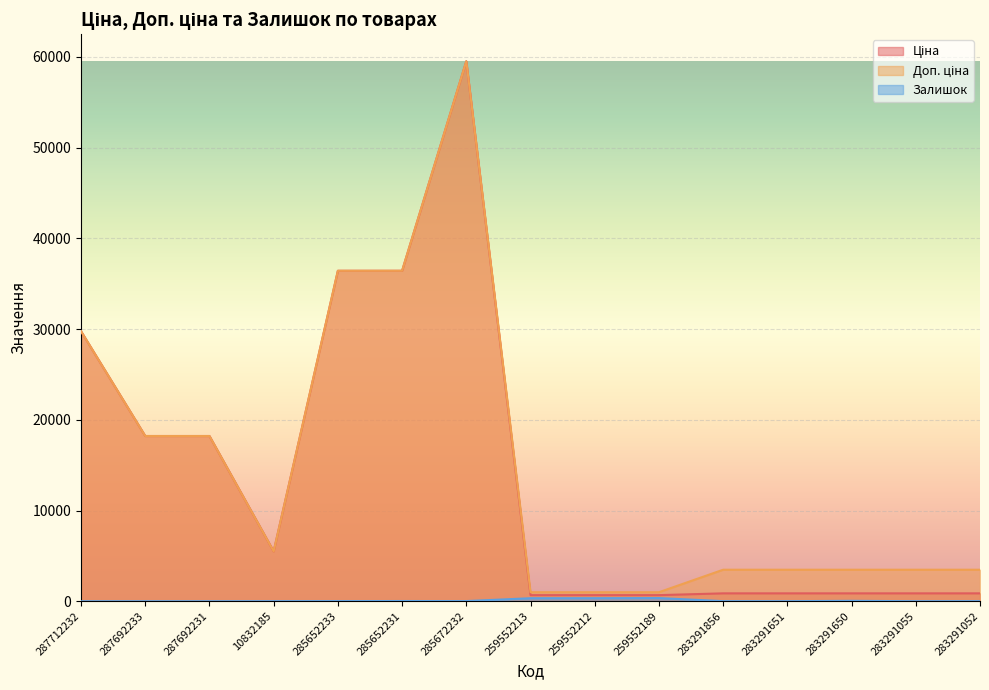

Reading right to left, transcribe all the data shown in this chart.

Ціна: 283291052=868.0	283291055=868.0	283291650=868.0	283291651=868.0	283291856=868.0	259552189=672.1	259552212=672.1	259552213=672.1	285672232=59523.0	285652231=36424.0	285652233=36424.0	10832185=5497.3	287692231=18212.0	287692233=18212.0	287712232=29761.5
Доп. ціна: 283291052=3472.1	283291055=3472.1	283291650=3472.1	283291651=3472.1	283291856=3472.1	259552189=992.7	259552212=992.7	259552213=992.7	285672232=59523.0	285652231=36424.0	285652233=36424.0	10832185=5497.3	287692231=18212.0	287692233=18212.0	287712232=29761.5
Залишок: 283291052=11.0	283291055=4.0	283291650=43.0	283291651=7.0	283291856=9.0	259552189=348.0	259552212=334.0	259552213=331.0	285672232=16.0	285652231=23.0	285652233=14.0	10832185=7.0	287692231=0.0	287692233=0.0	287712232=0.0